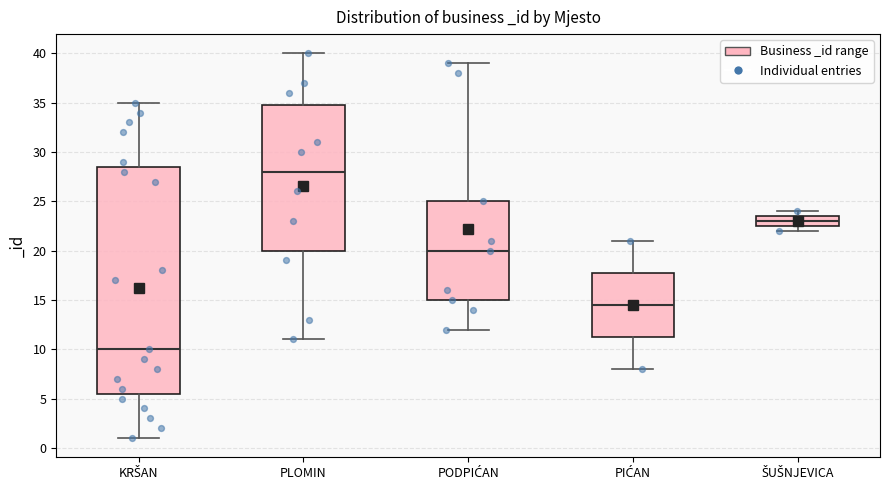

Where does the lower whisker of the box for PIĆAN end on the y-axis? The values are not printed on the chart, so give them approximately, as read against the axis.

8.0